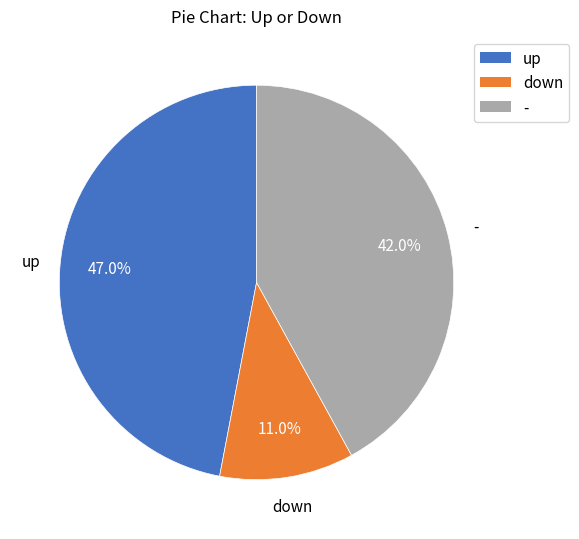

How many slices are in this pie chart?

3